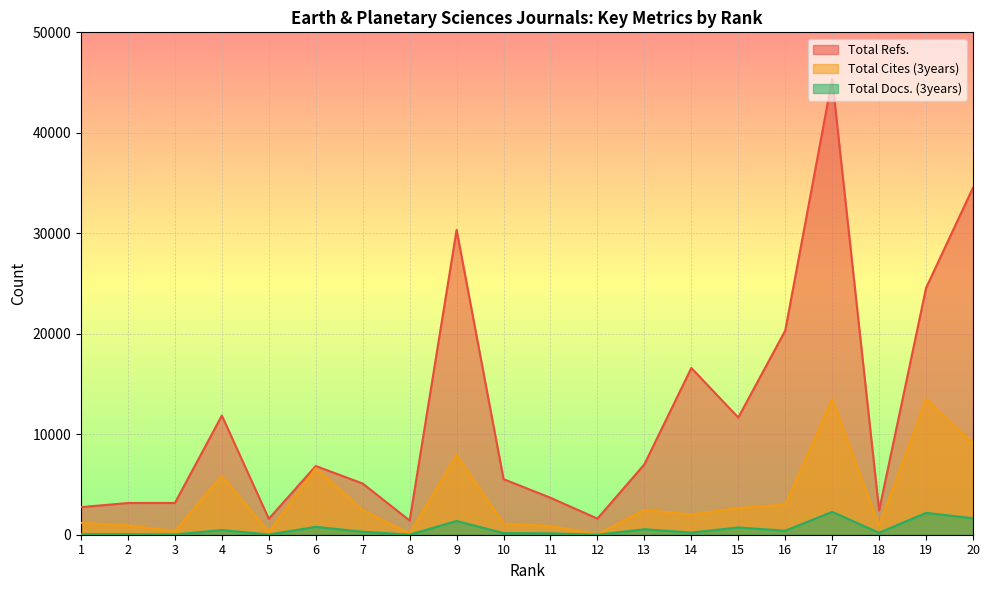

What is the value of the Total Cites (3years) point at the 6th from the left?

6642